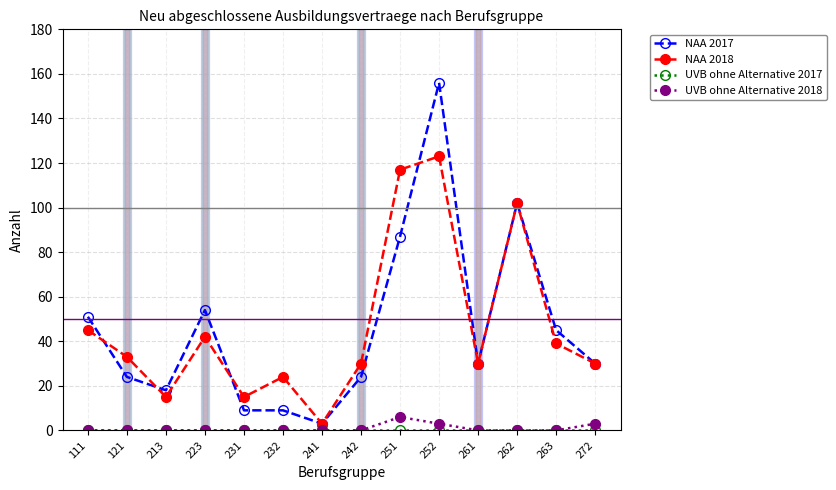

True or false: UVB ohne Alternative 2018 has a value of 0 at 121.

True